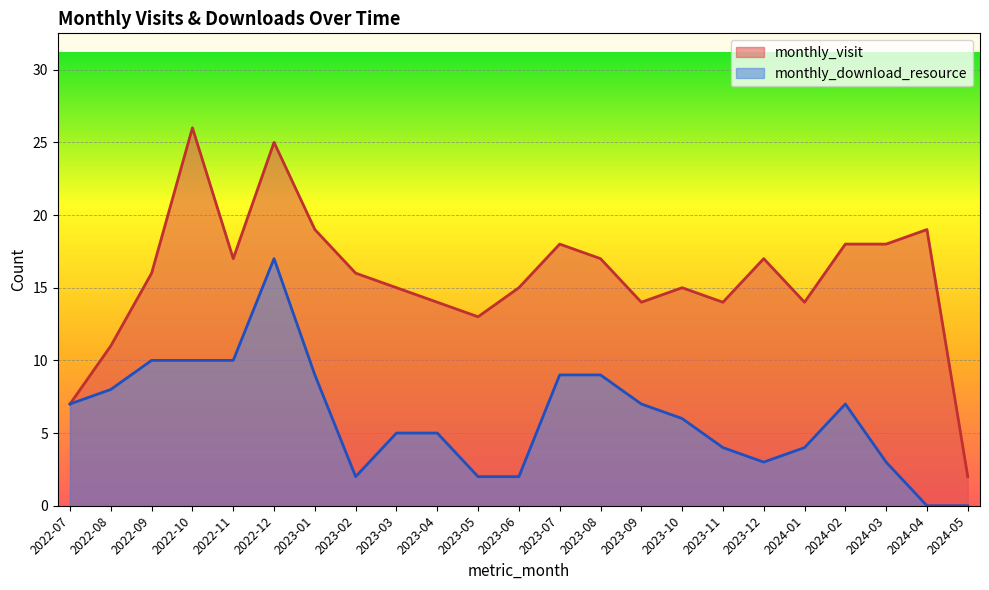

Between 2022-09 and 2022-11, which is larger?

2022-11